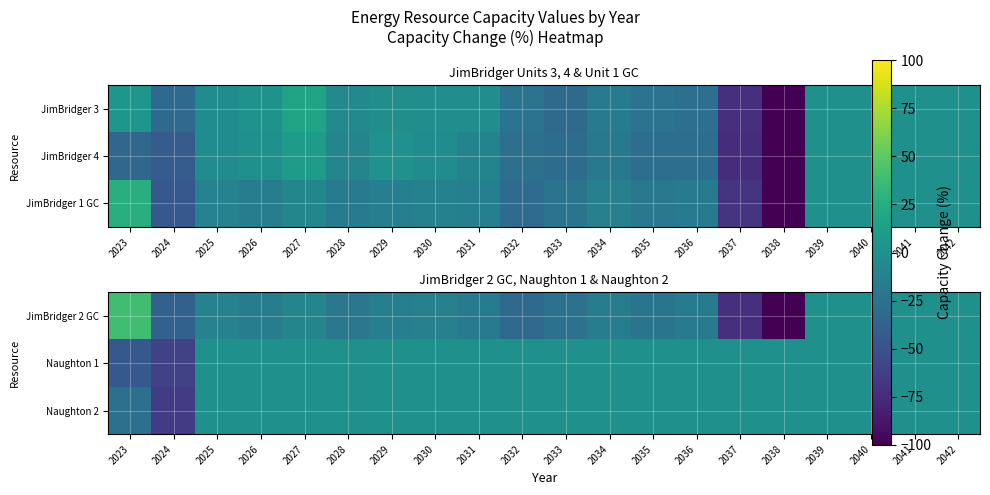

Which series has the widest spread of values?

JimBridger 2 GC